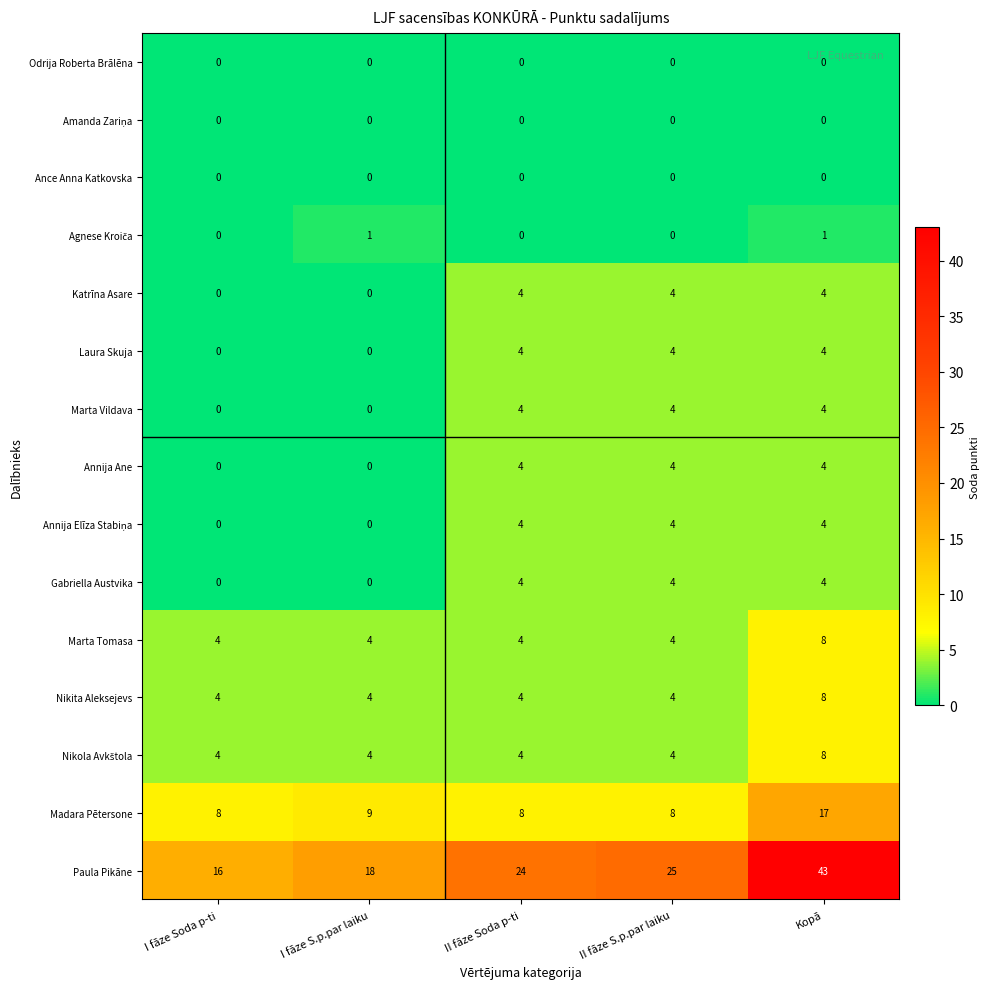

What is the difference between the Annija Ane values at I fāze S.p.par laiku and II fāze Soda p-ti?

4